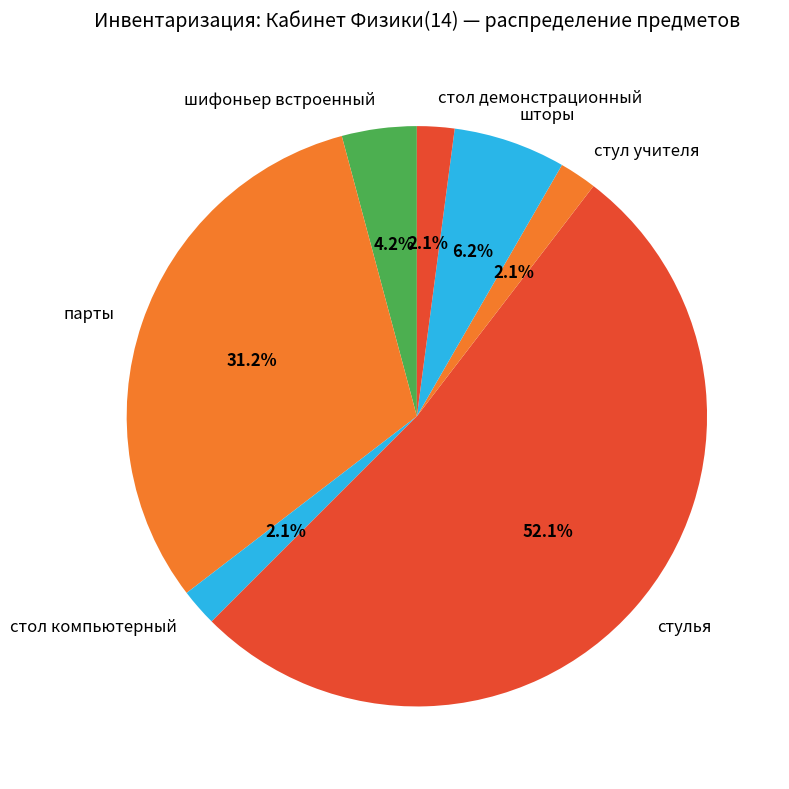

Which has a higher value, стол демонстрационный or шторы?

шторы